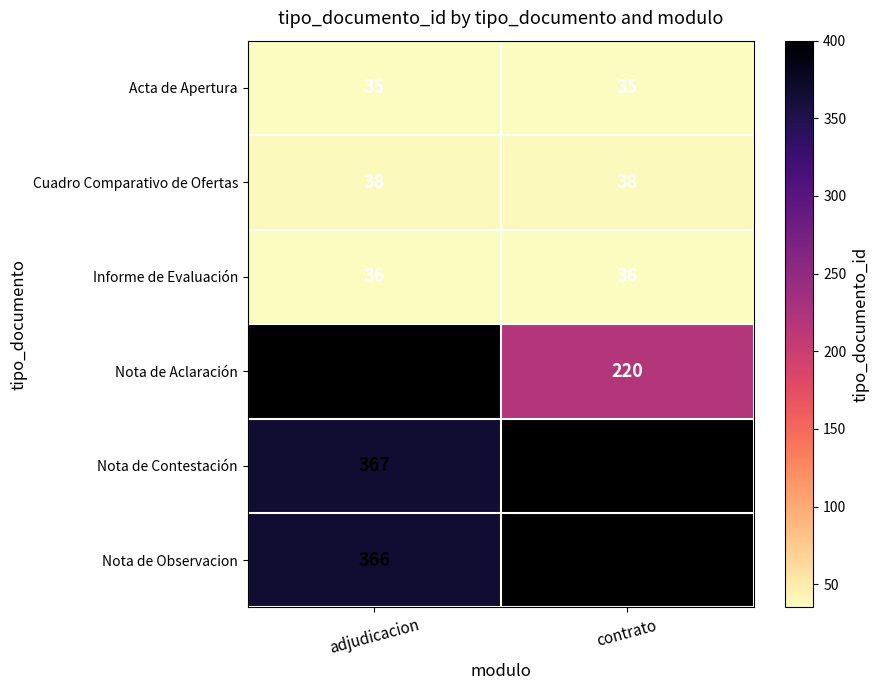

Is it true that Cuadro Comparativo de Ofertas equals 64 at adjudicacion?

False